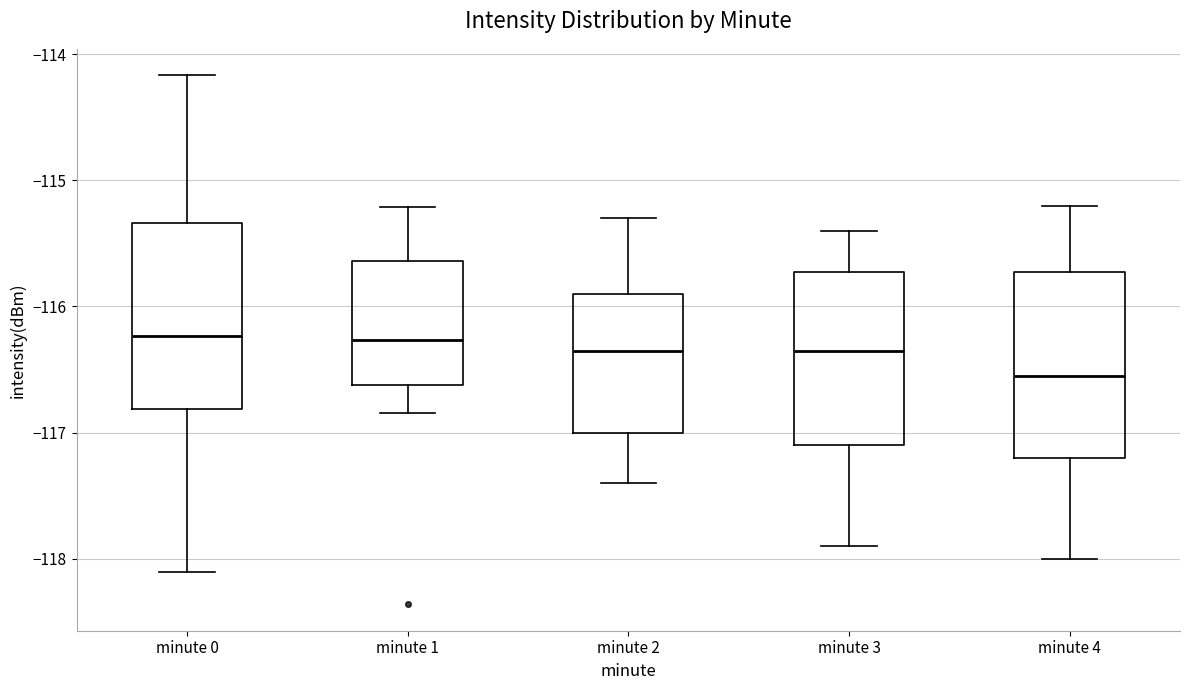

Reading left to right, read every box against the y-axis: the position of its median line, the range the box covers, and the ends of its whiskers. The values are not printed on the chart, so give them approximately, as read against the axis.

minute 0: median -116.2, box -116.8 to -115.3, whiskers -118.1 to -114.2
minute 1: median -116.3, box -116.6 to -115.6, whiskers -116.8 to -115.2
minute 2: median -116.3, box -117.0 to -115.9, whiskers -117.4 to -115.3
minute 3: median -116.3, box -117.1 to -115.7, whiskers -117.9 to -115.4
minute 4: median -116.5, box -117.2 to -115.7, whiskers -118.0 to -115.2